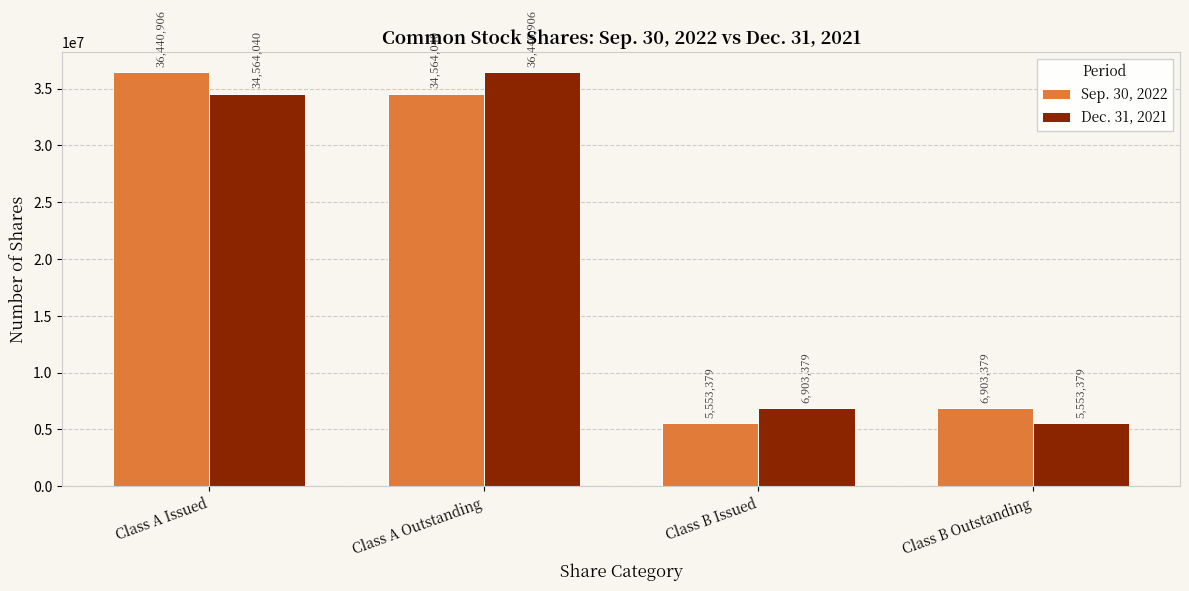

Between Class A Outstanding and Class B Issued, which series saw the biggest shift?

Dec. 31, 2021